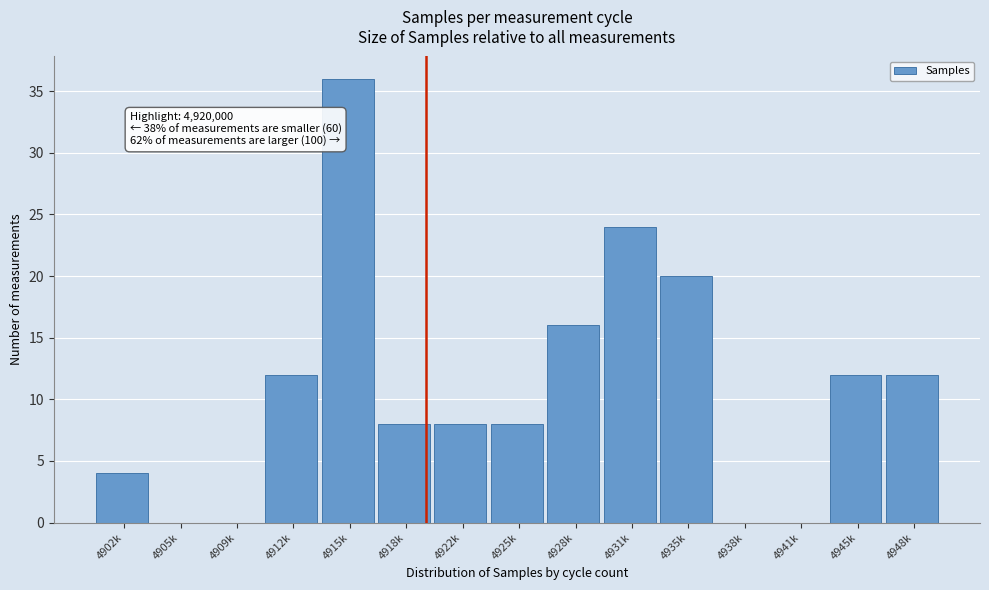

Reading left to right, extract all data points from this chart.

4902k=4	4905k=0	4909k=0	4912k=12	4915k=36	4918k=8	4922k=8	4925k=8	4928k=16	4931k=24	4935k=20	4938k=0	4941k=0	4945k=12	4948k=12